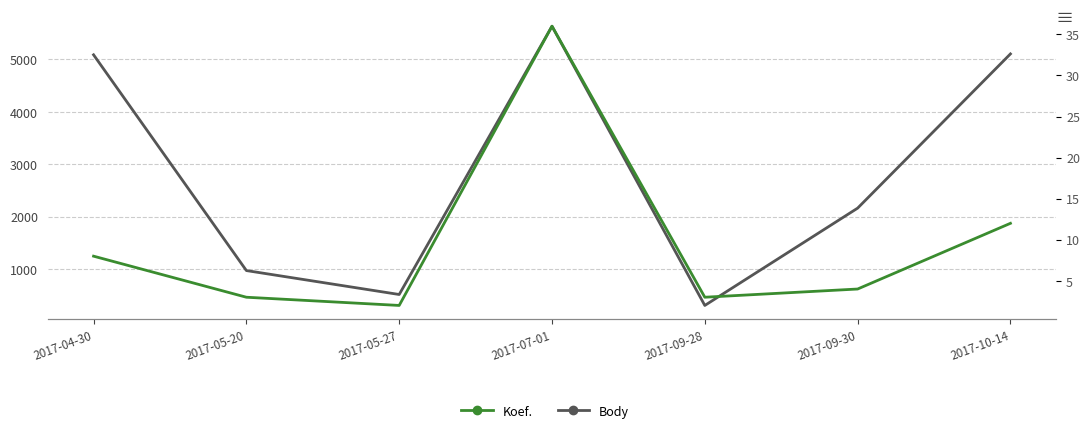

True or false: Koef. and Body cross at least once.

False